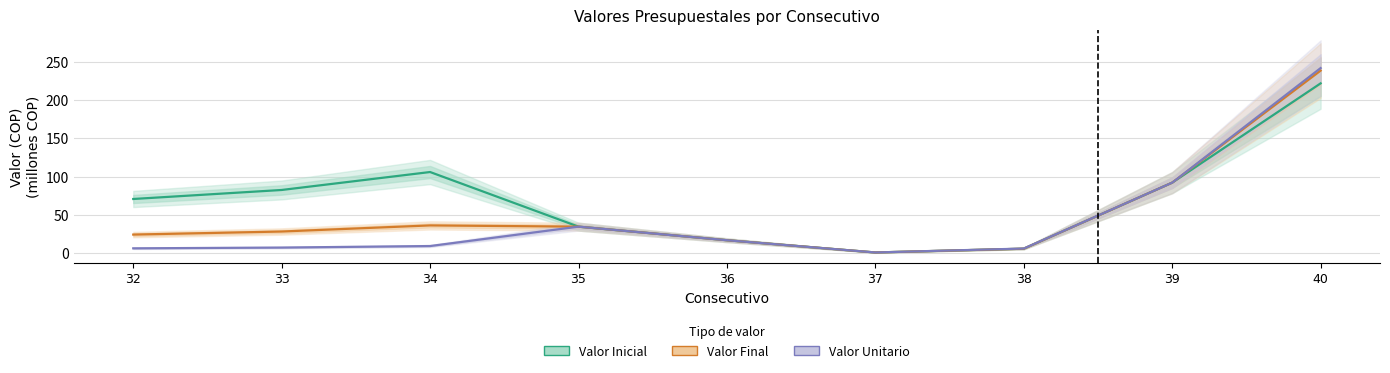

True or false: Valor Final and Valor Inicial intersect in this chart.

False